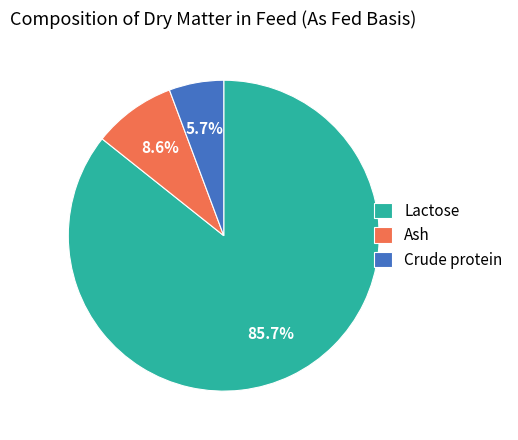

Which category has the smallest portion of the pie?

Crude protein